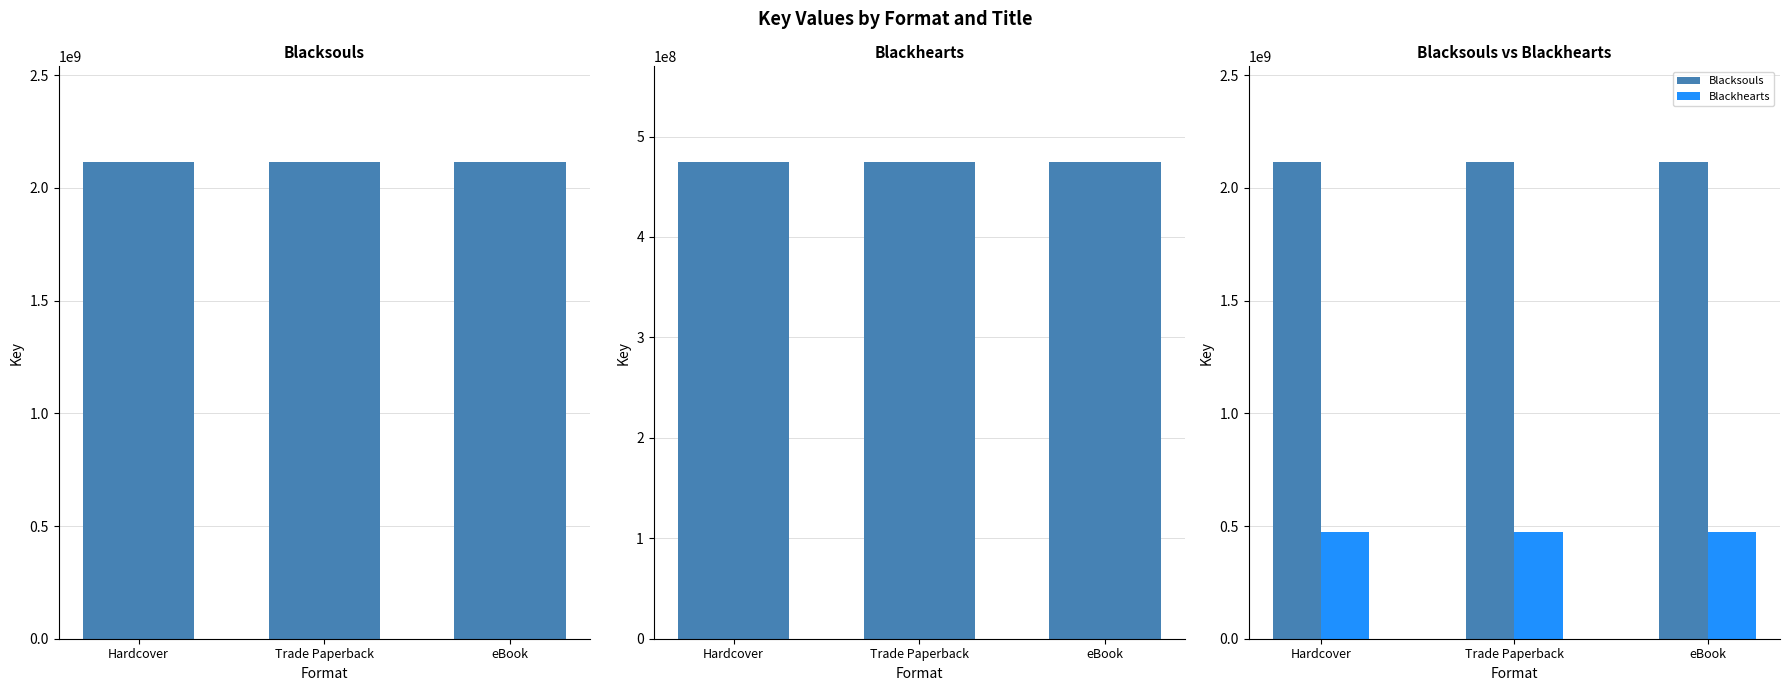

The value of Blackhearts at Trade Paperback is 296975743. True or false?

False